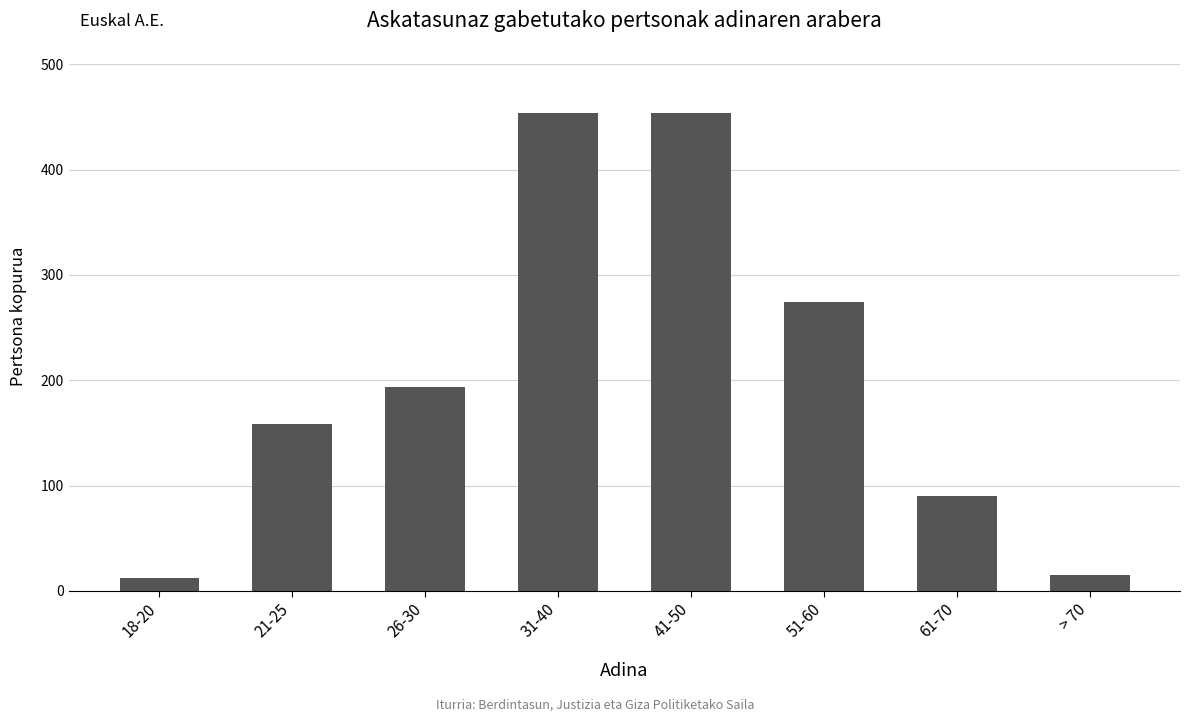

How many values are between 90 and 454?

6